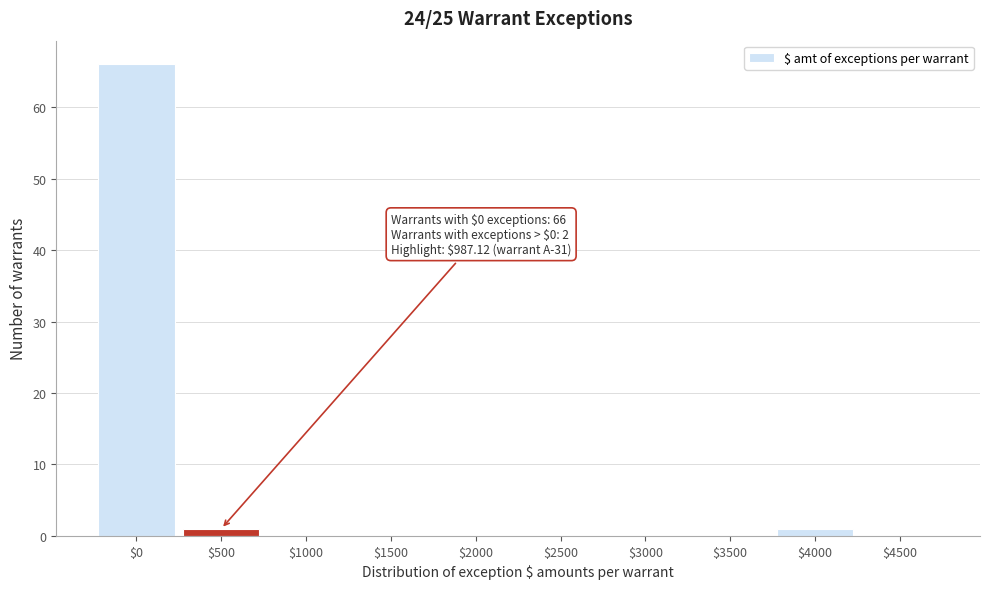

What is the greatest value displayed?

66